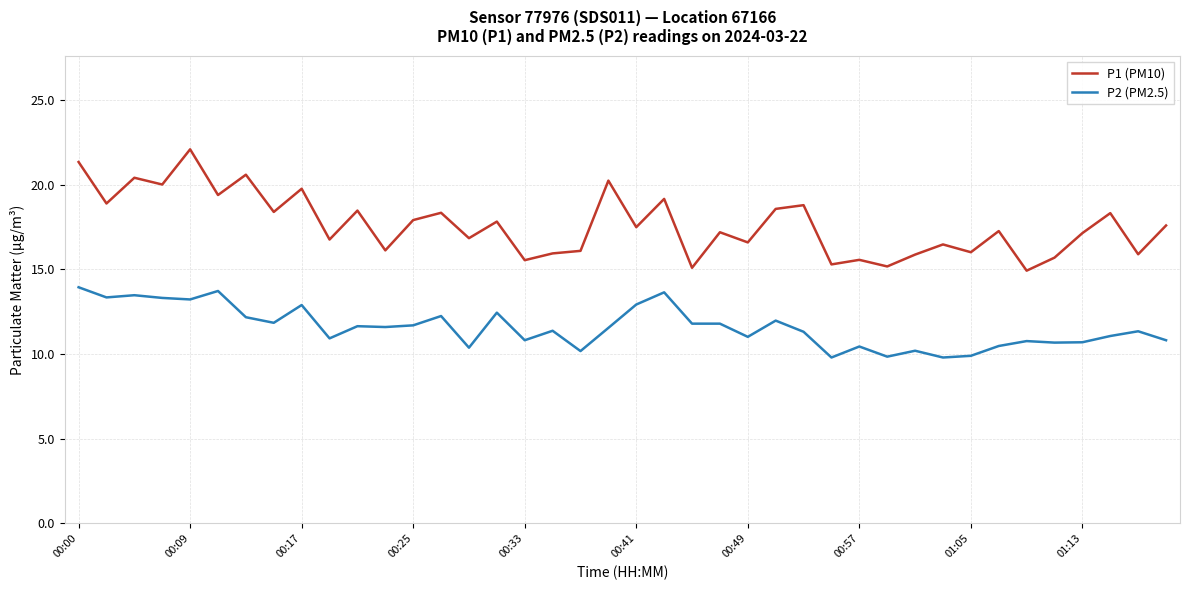

What is the maximum value shown in the chart?

22.1